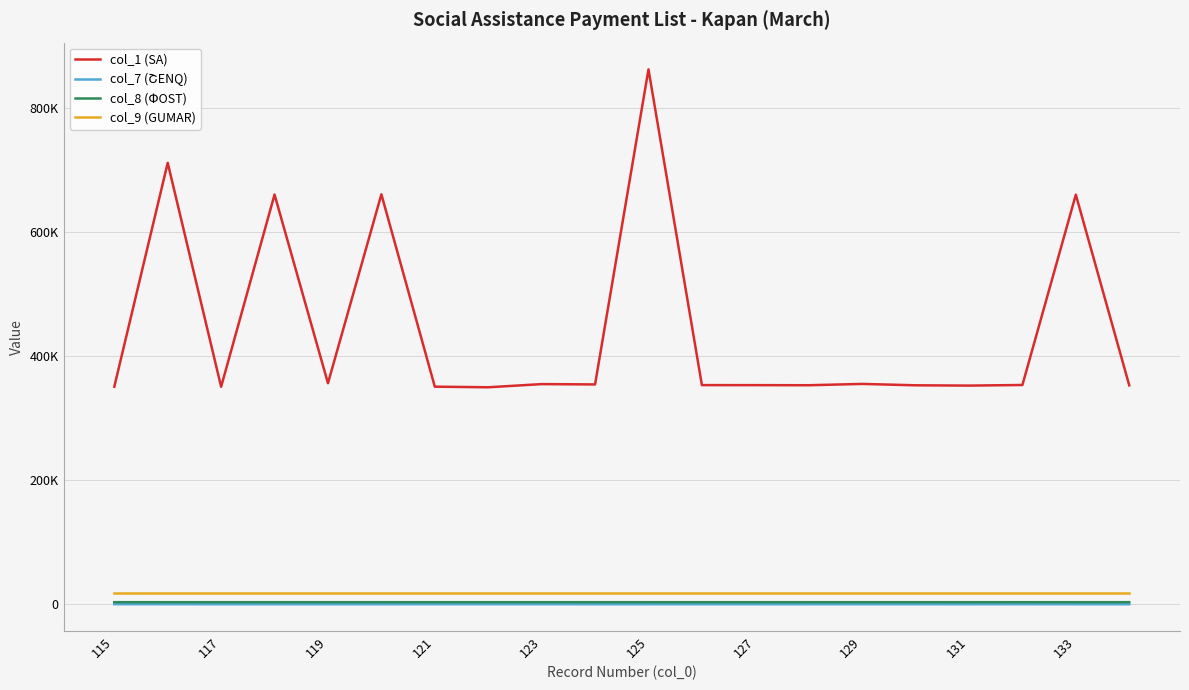

Which category has the lowest value in the col_9 (GUMAR) series?

115